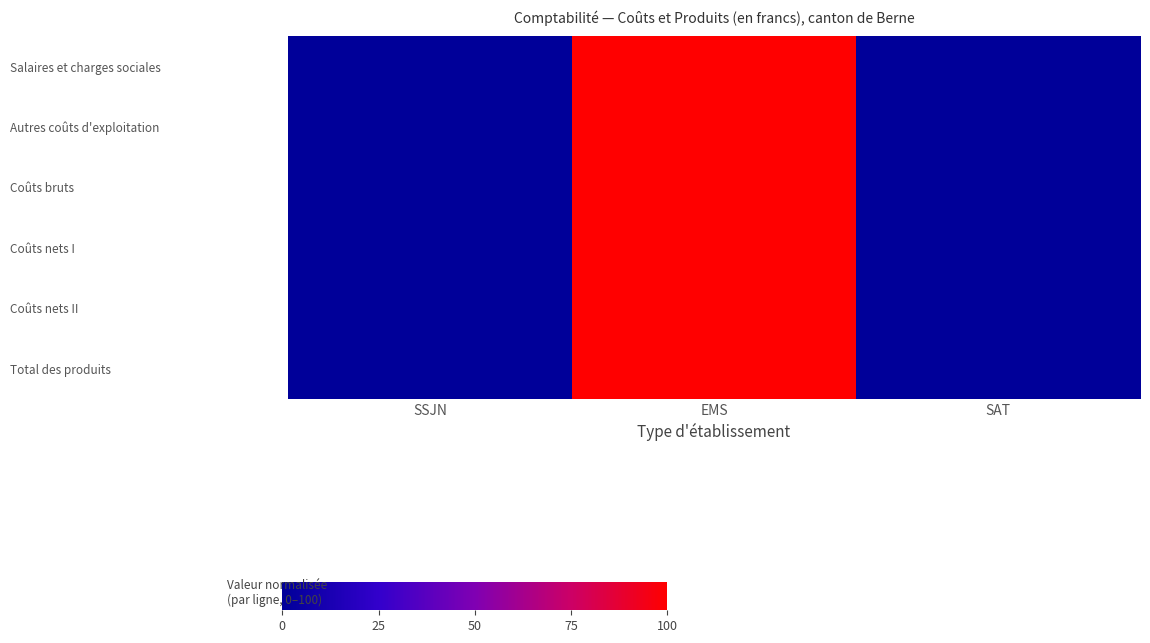

Reading left to right, list all the values displayed in this chart.

Salaires et charges sociales: SSJN=0.5	EMS=100.0	SAT=0.0
Autres coûts d'exploitation: SSJN=0.5	EMS=100.0	SAT=0.0
Coûts bruts: SSJN=0.5	EMS=100.0	SAT=0.0
Coûts nets I: SSJN=0.5	EMS=100.0	SAT=0.0
Coûts nets II: SSJN=0.5	EMS=100.0	SAT=0.0
Total des produits: SSJN=0.3	EMS=100.0	SAT=0.0